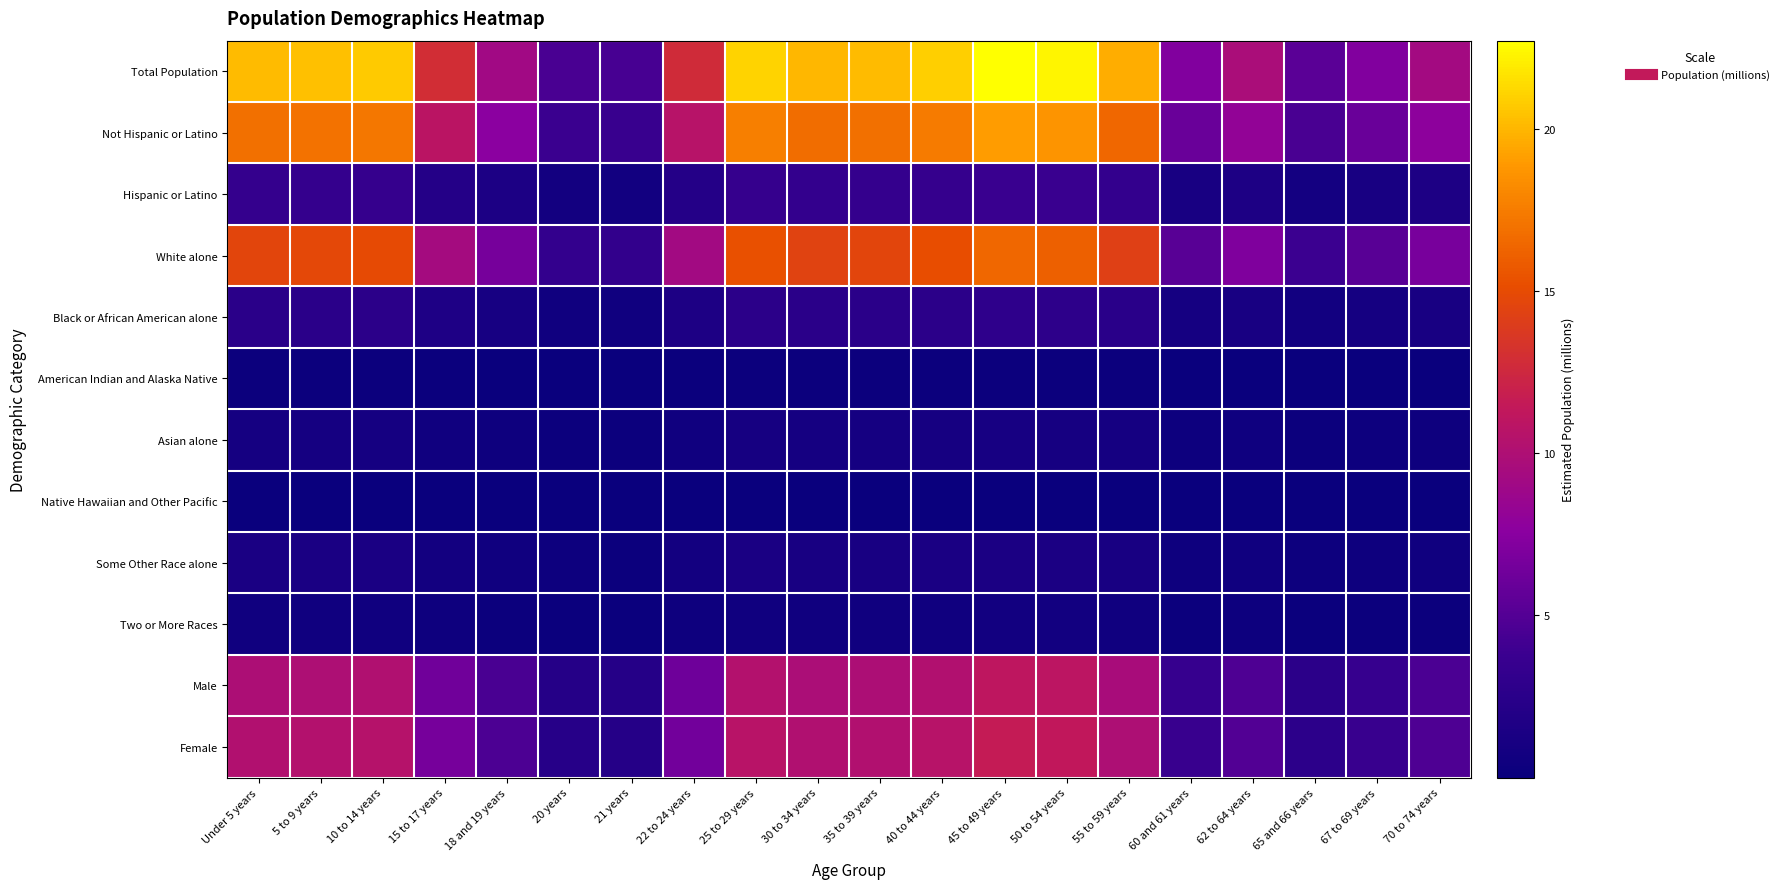

At which category is the sum across all series the highest?

45 to 49 years